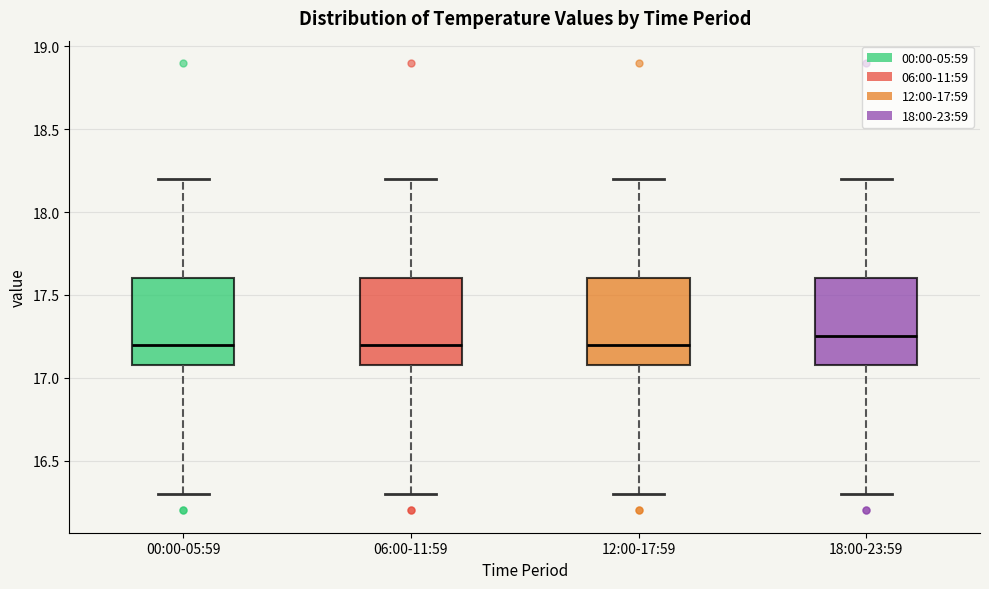

Reading left to right, read every box against the y-axis: the position of its median line, the range the box covers, and the ends of its whiskers. The values are not printed on the chart, so give them approximately, as read against the axis.

00:00-05:59: median 17.20, box 17.10 to 17.60, whiskers 16.30 to 18.20
06:00-11:59: median 17.20, box 17.10 to 17.60, whiskers 16.30 to 18.20
12:00-17:59: median 17.20, box 17.10 to 17.60, whiskers 16.30 to 18.20
18:00-23:59: median 17.25, box 17.10 to 17.60, whiskers 16.30 to 18.20